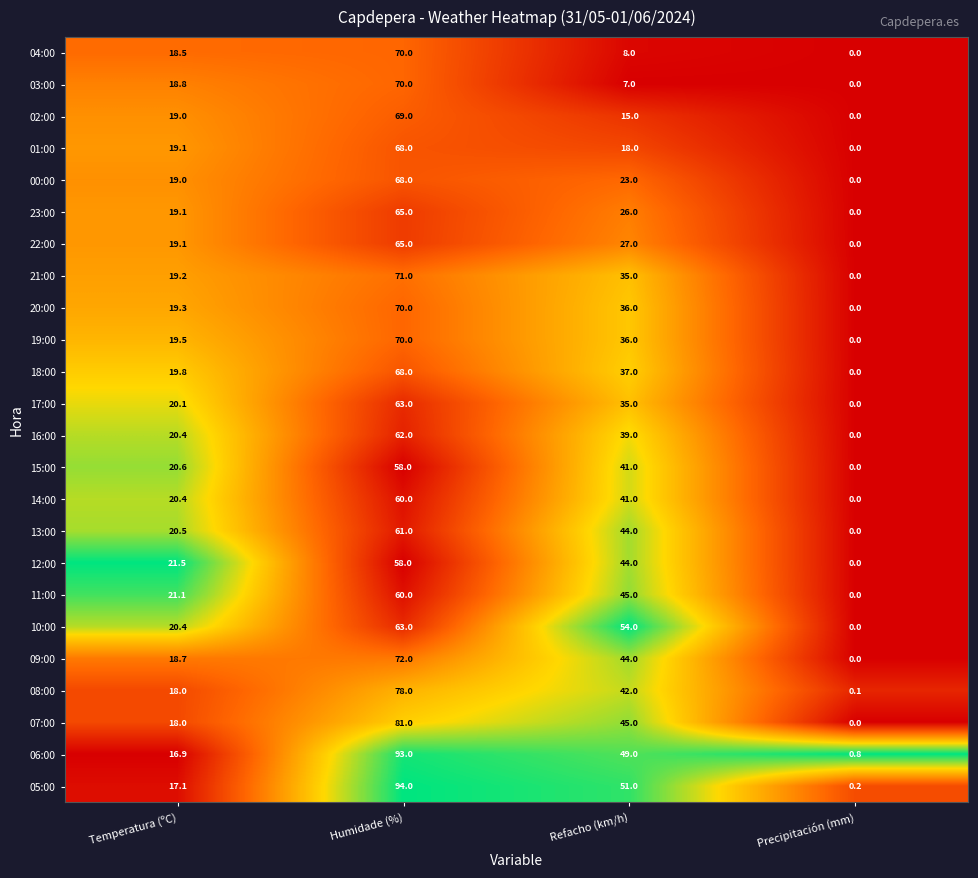

True or false: 14:00 has a value of 60.0 at Humidade (%).

True